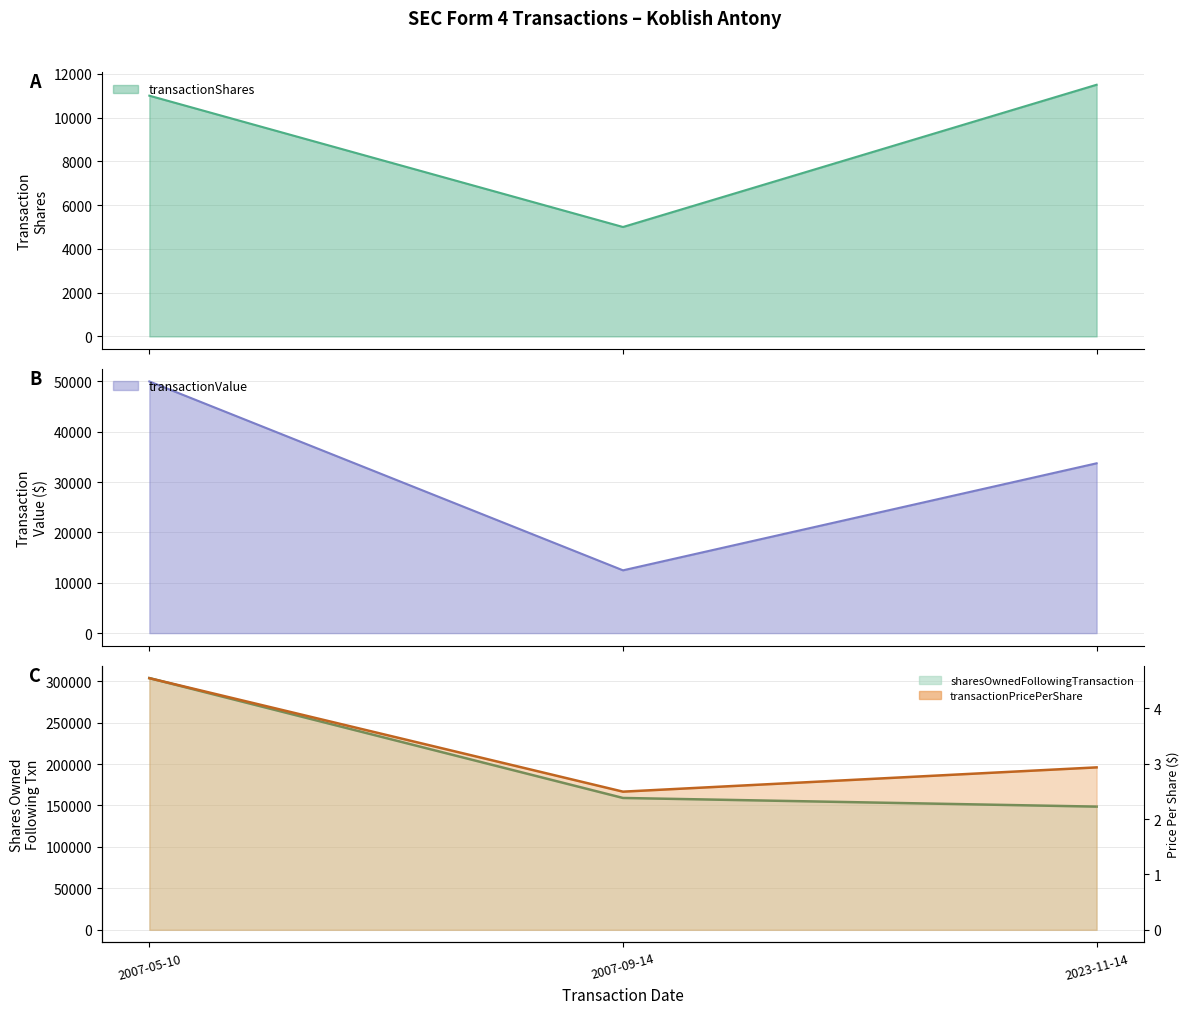

What is the approximate value of transactionShares at 2007-09-14?

5000.0